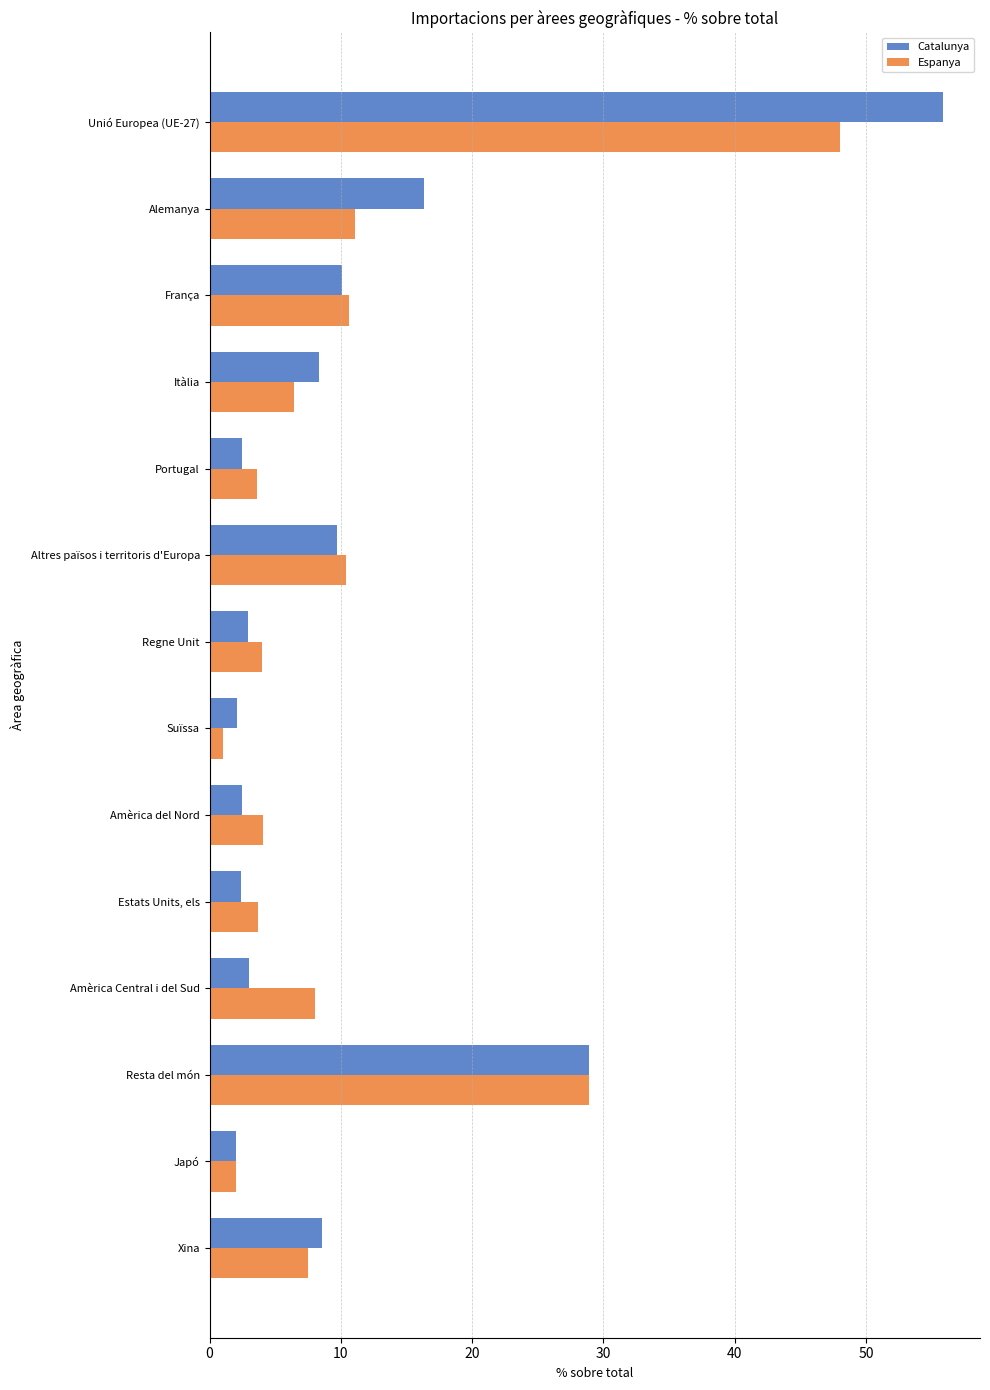

What are all the series names shown in the legend?

Catalunya, Espanya